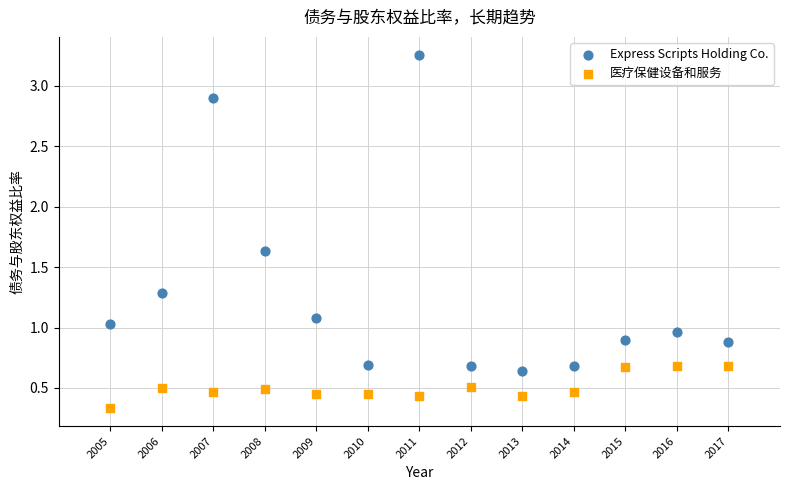

In the 医疗保健设备和服务 series, what Y value is closest to 0?

0.3